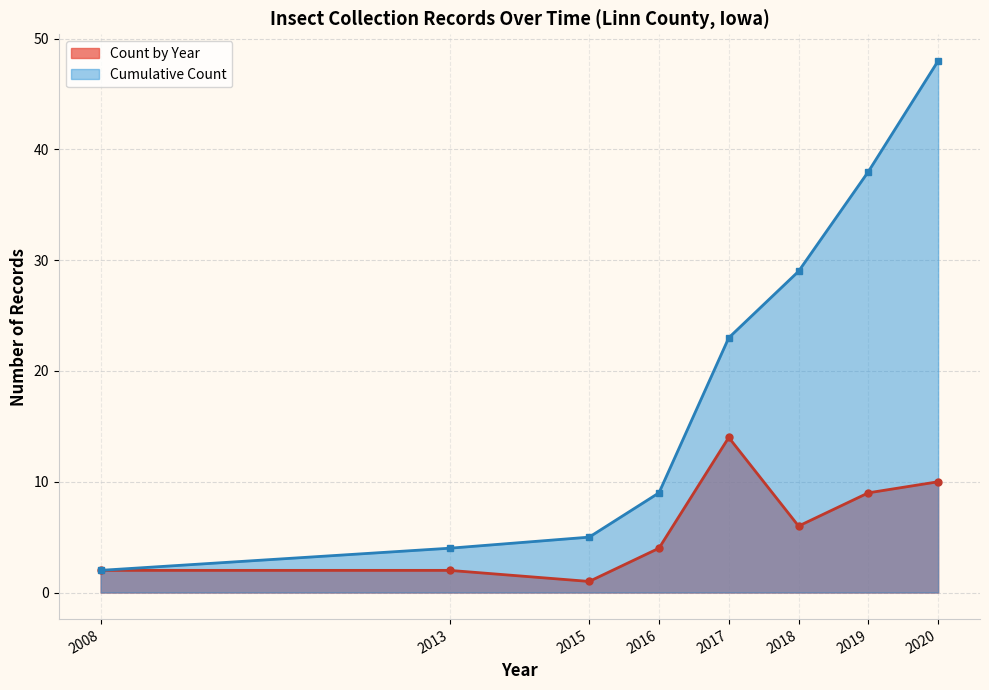

What are all the series names shown in the legend?

Count by Year, Cumulative Count